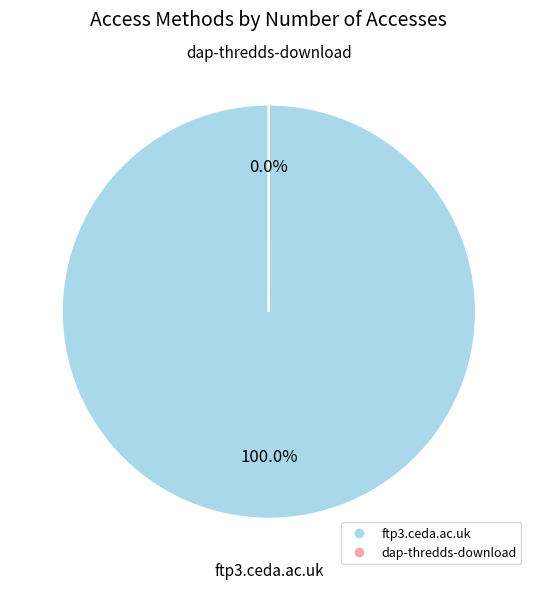

True or false: dap-thredds-download accounts for 0% of the total.

True